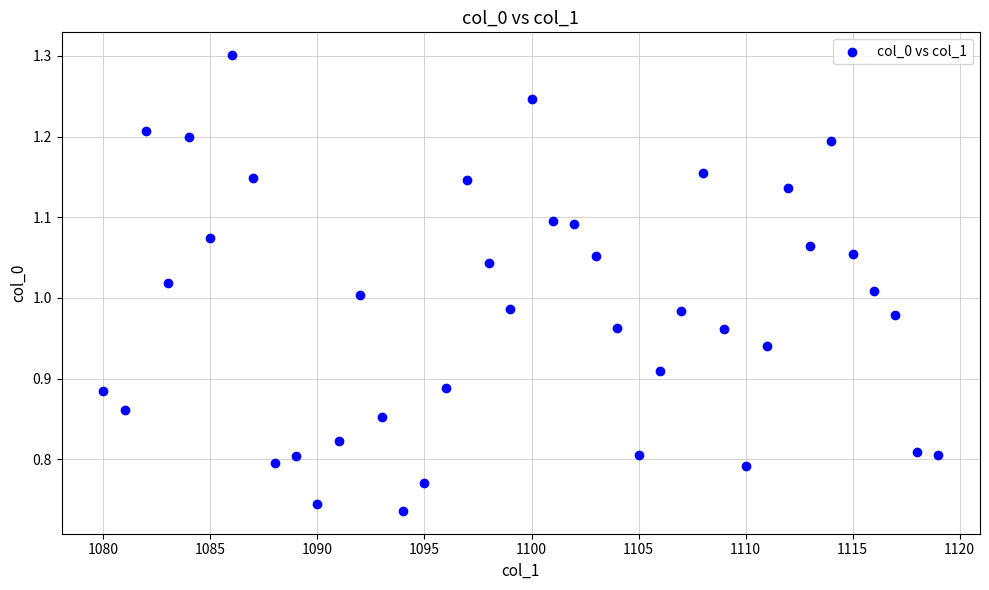

What is the range of X values (max minus min)?

39.0